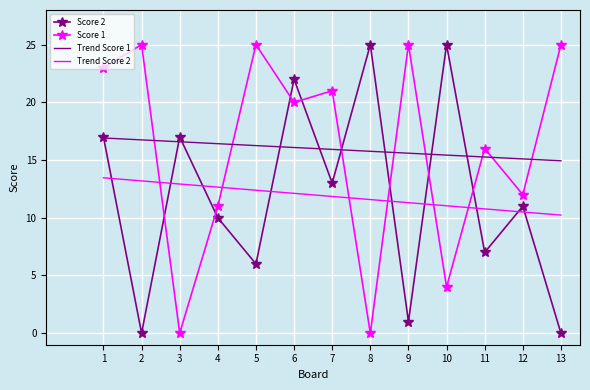

Where do Score 1 and Trend Score 2 first cross each other?

2 and 3